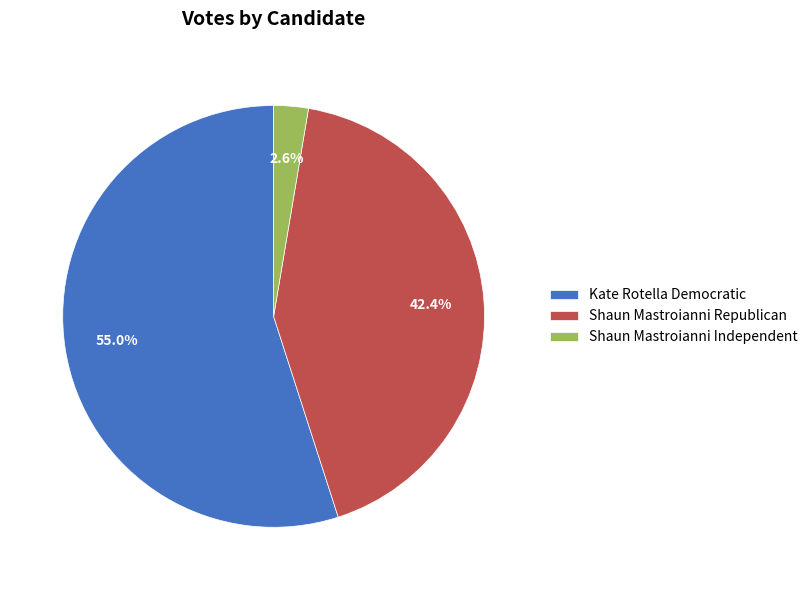

Rank the categories by value from highest to lowest.

Kate Rotella Democratic, Shaun Mastroianni Republican, Shaun Mastroianni Independent